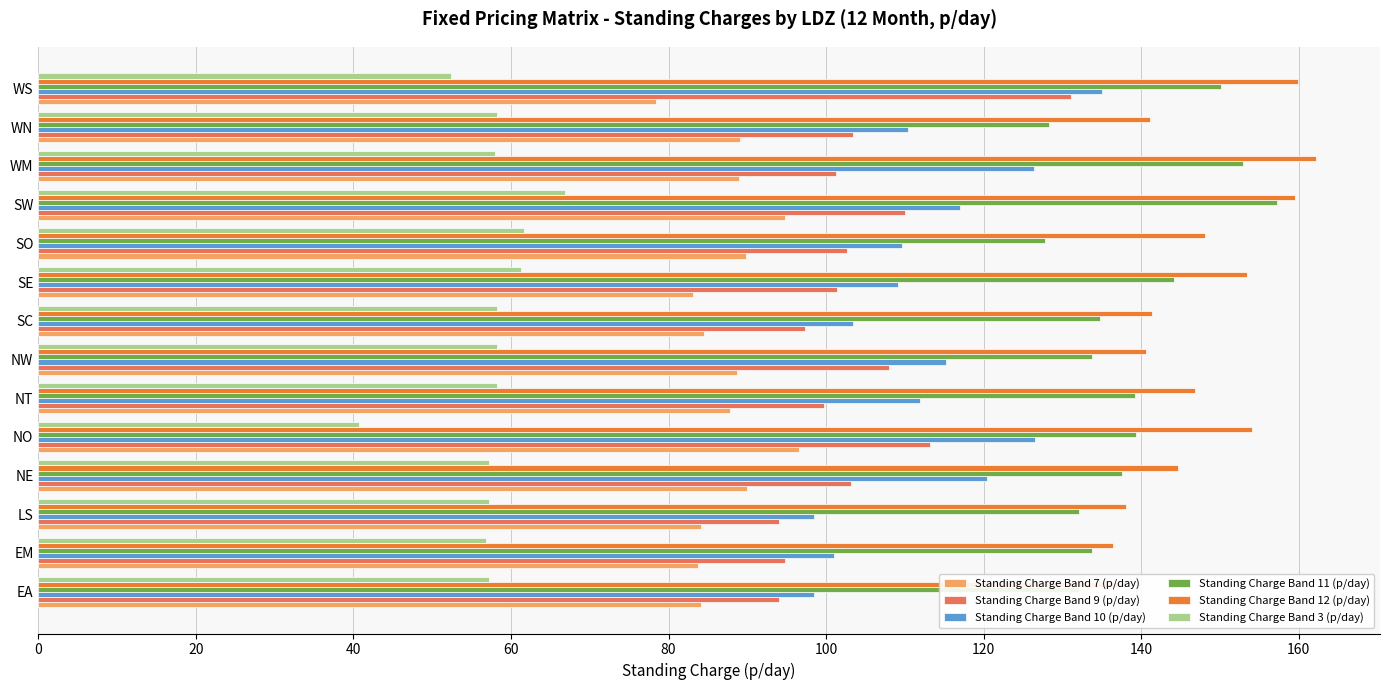

What is the lowest value of the Standing Charge Band 12 (p/day) series?

136.4